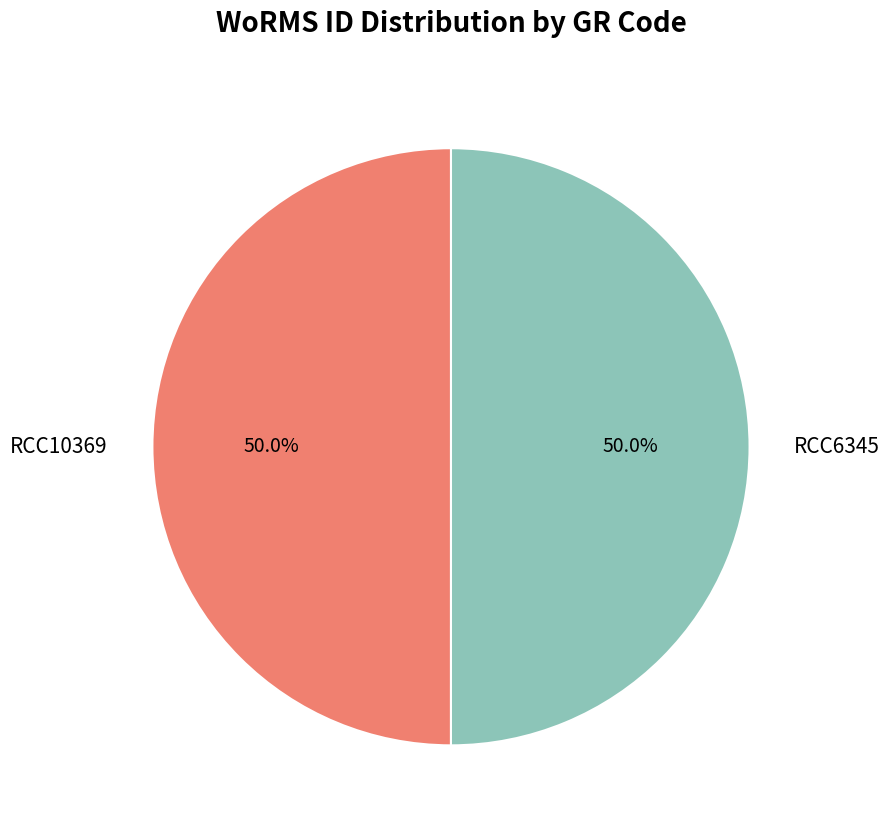

What percentage do RCC6345 and RCC10369 together represent?

100.0%